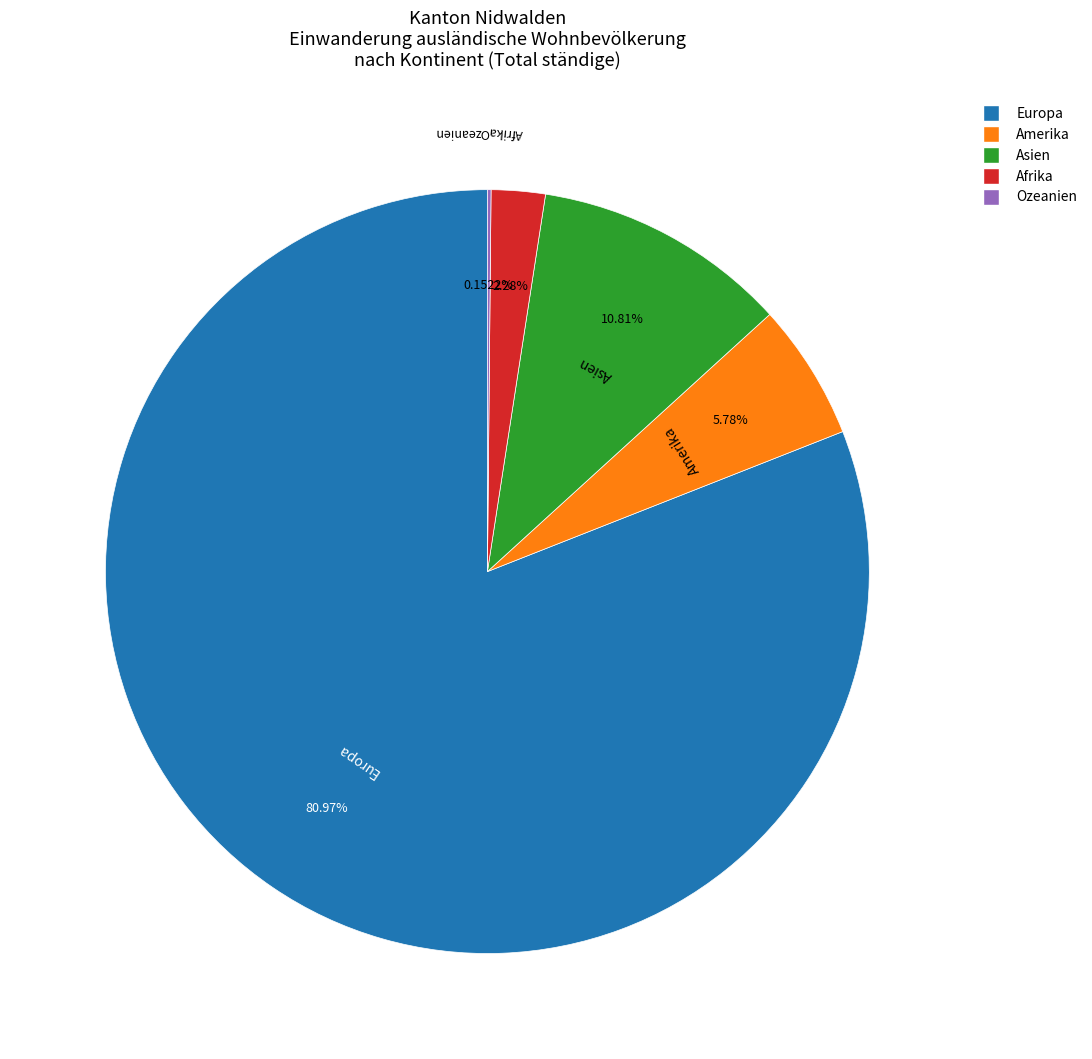

What percentage is the Europa slice, to the nearest percent?

81%